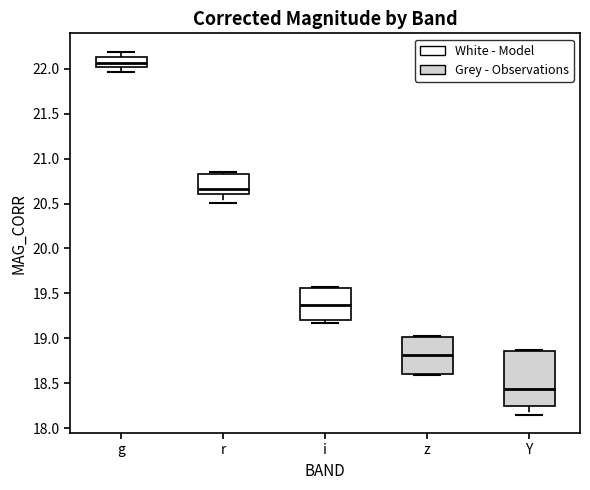

Reading left to right, read every box against the y-axis: the position of its median line, the range the box covers, and the ends of its whiskers. The values are not printed on the chart, so give them approximately, as read against the axis.

g: median 22.05, box 22.00 to 22.10, whiskers 21.95 to 22.20
r: median 20.65, box 20.60 to 20.85, whiskers 20.50 to 20.85 (just above the box's upper edge)
i: median 19.35, box 19.20 to 19.55, whiskers 19.20 (just below the box's lower edge) to 19.55
z: median 18.80, box 18.60 to 19.00, whiskers 18.60 to 19.05
Y: median 18.45, box 18.25 to 18.85, whiskers 18.15 to 18.85 (just above the box's upper edge)